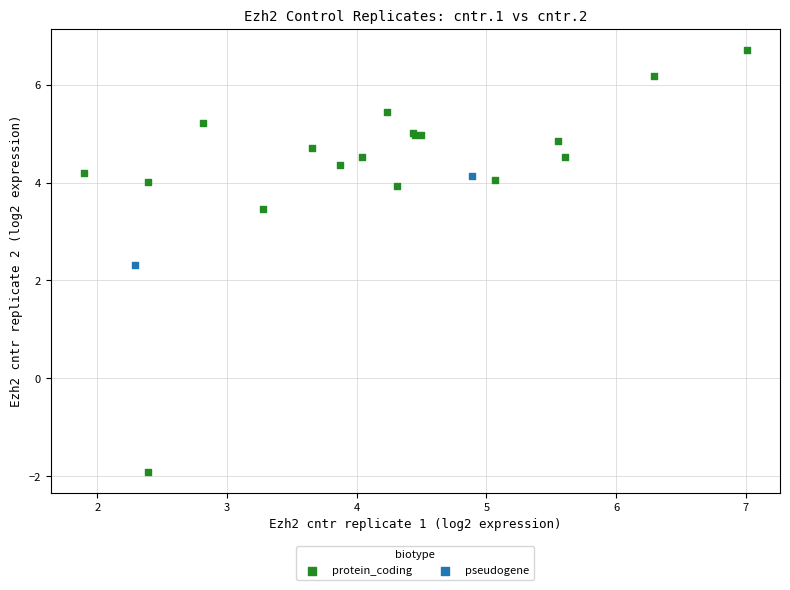

What are all the series names shown in the legend?

protein_coding, pseudogene